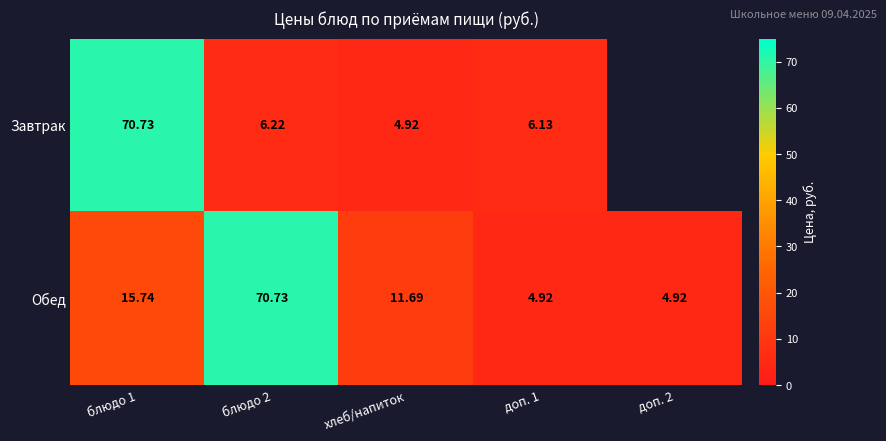

Between хлеб/напиток and доп. 1, which series saw the biggest shift?

Обед